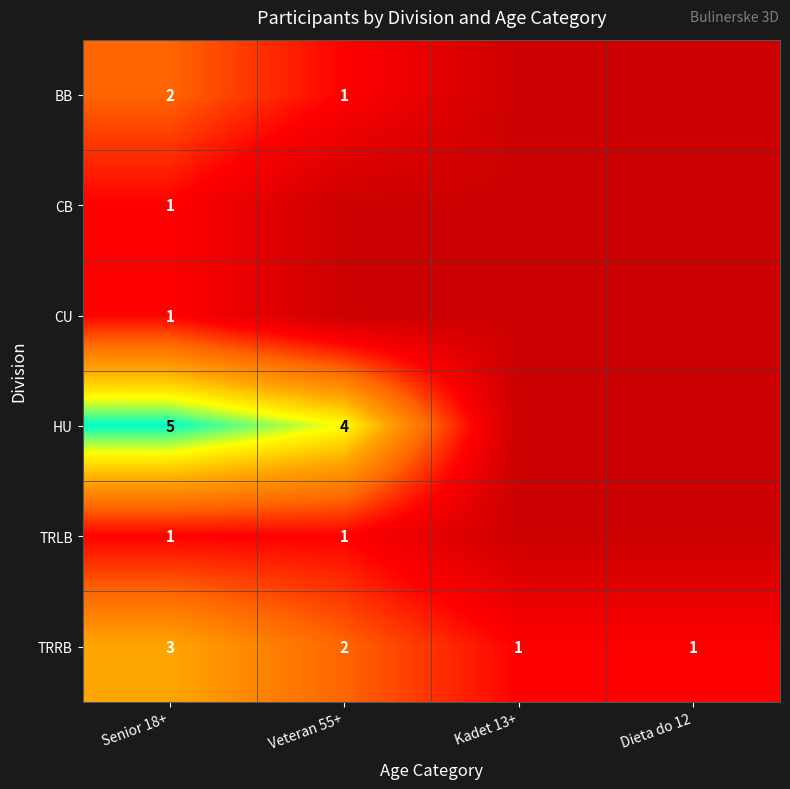

Where does the TRRB series first go above 2?

Senior 18+